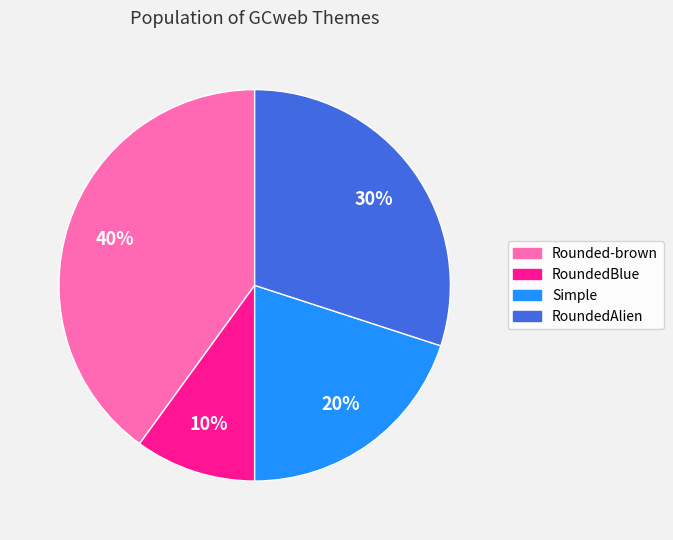

Which has a higher value, Simple or RoundedAlien?

RoundedAlien